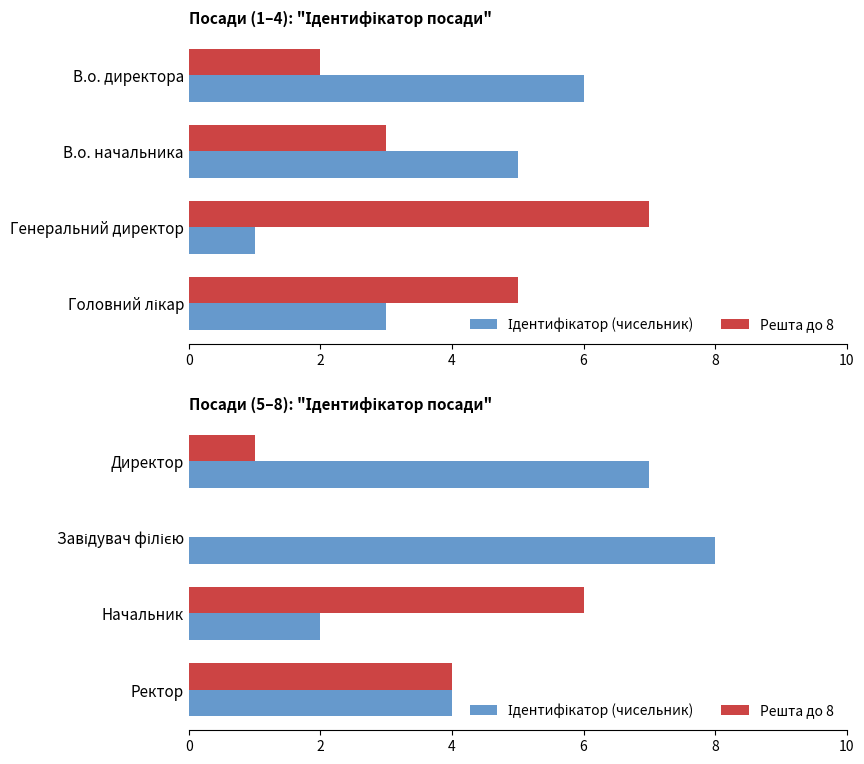

What are all the series names shown in the legend?

Ідентифікатор (чисельник), Решта до 8